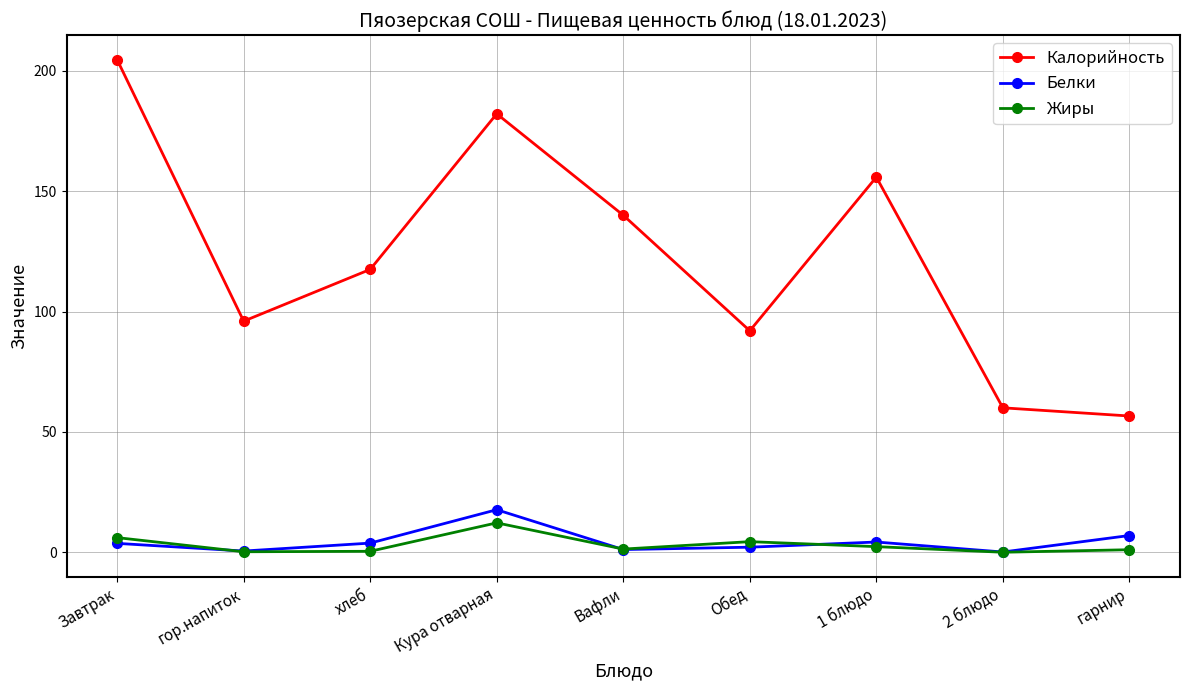

How many interior local peaks does the Калорийность series have?

2